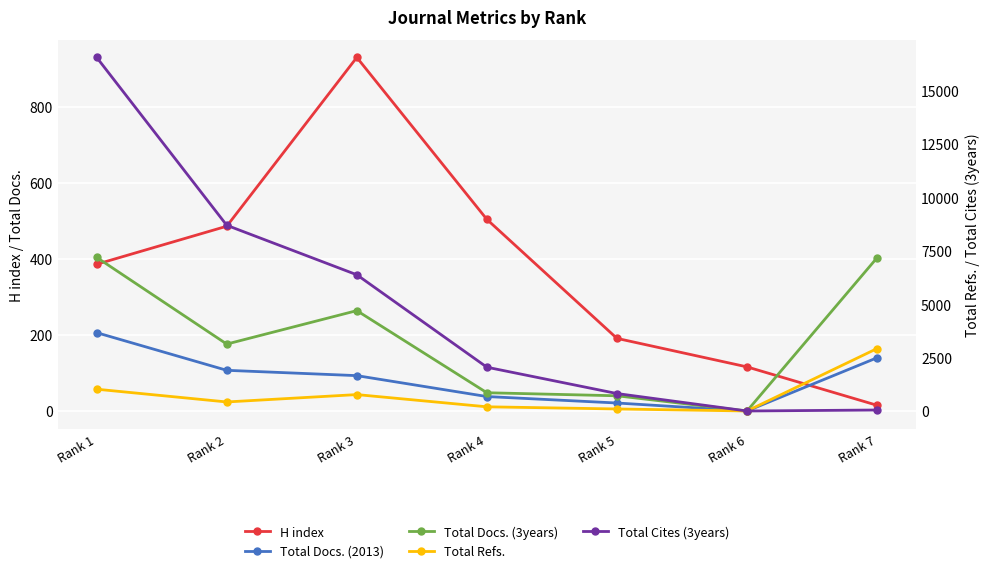

At which label does H index reach its minimum?

Rank 7